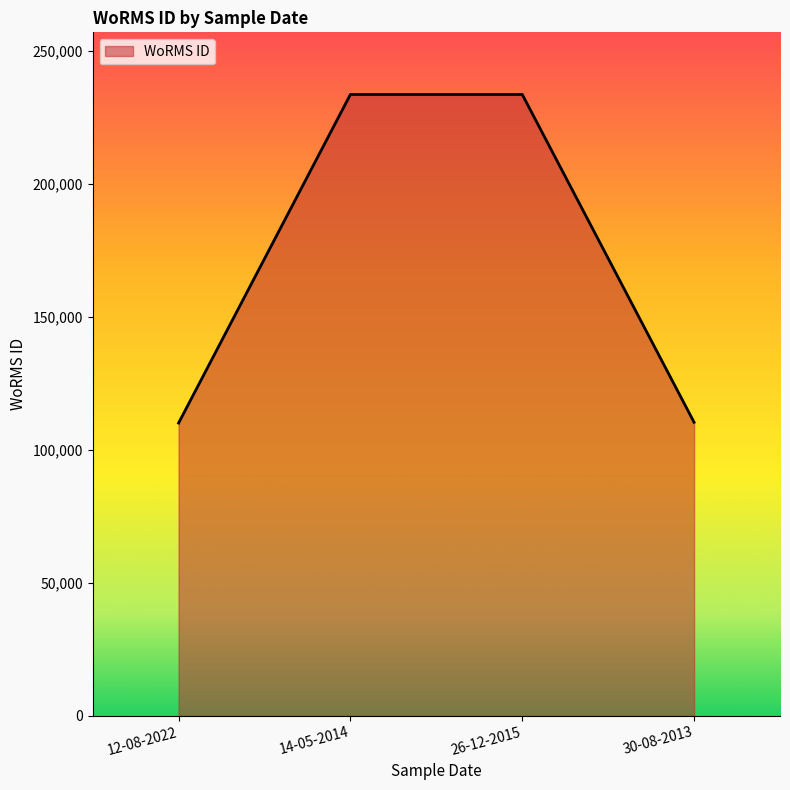

Does the chart display data point markers on the line(s)?

No